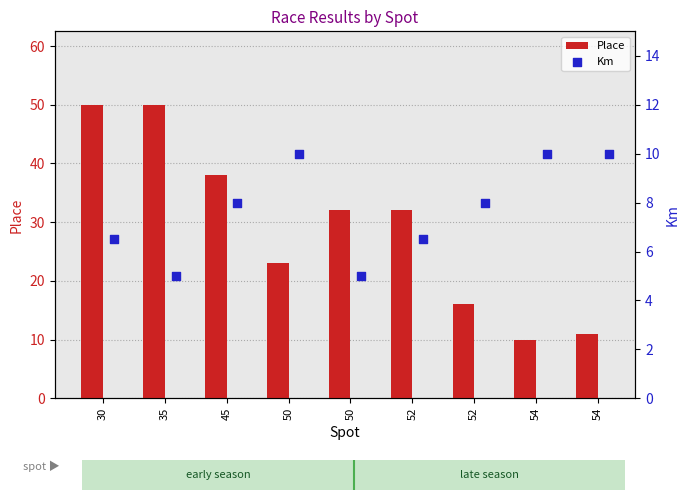

At how many categories does at least one series exceed 46?

2